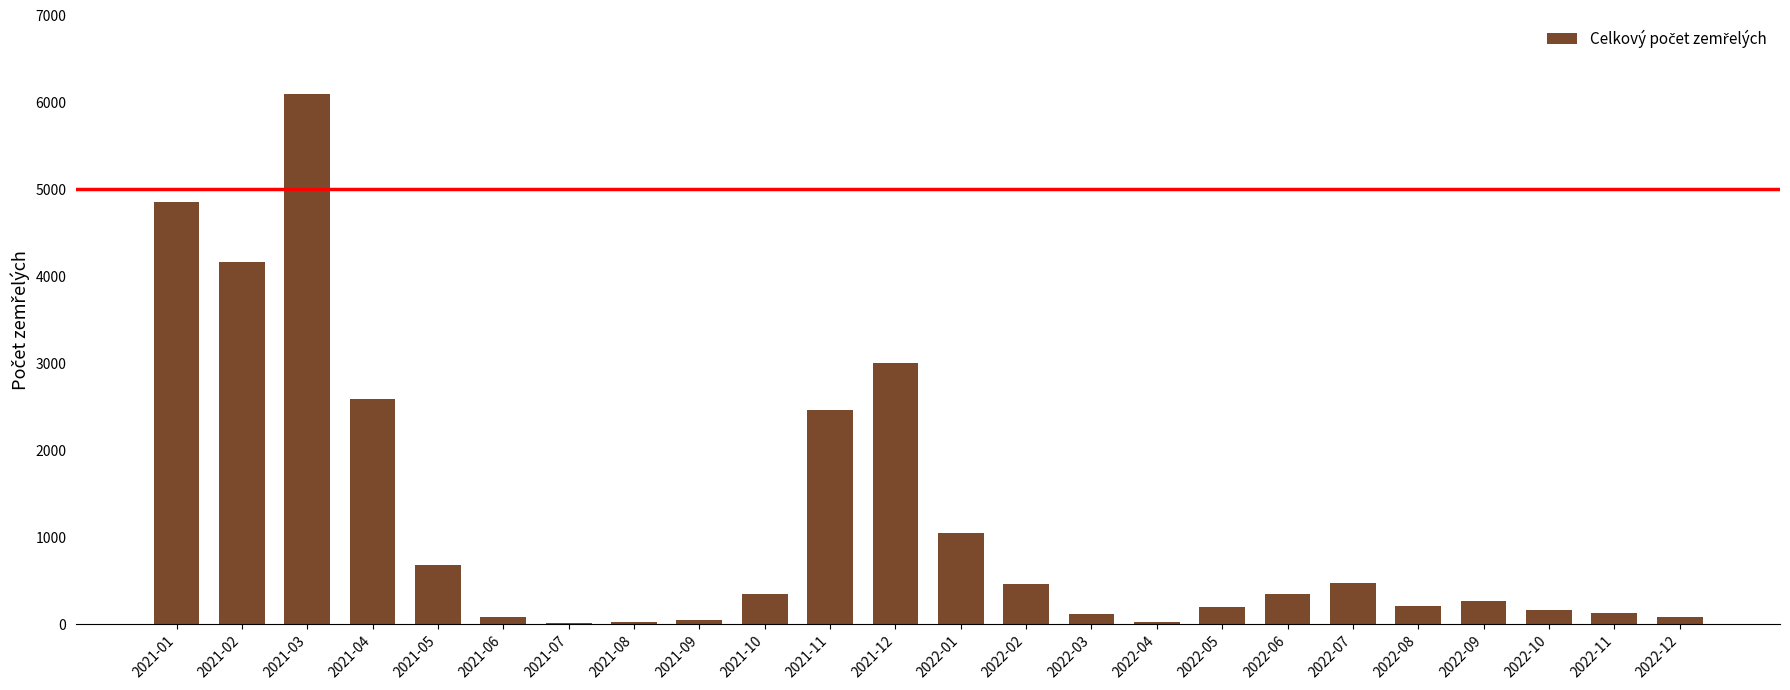

What is the sum of all values?

27868